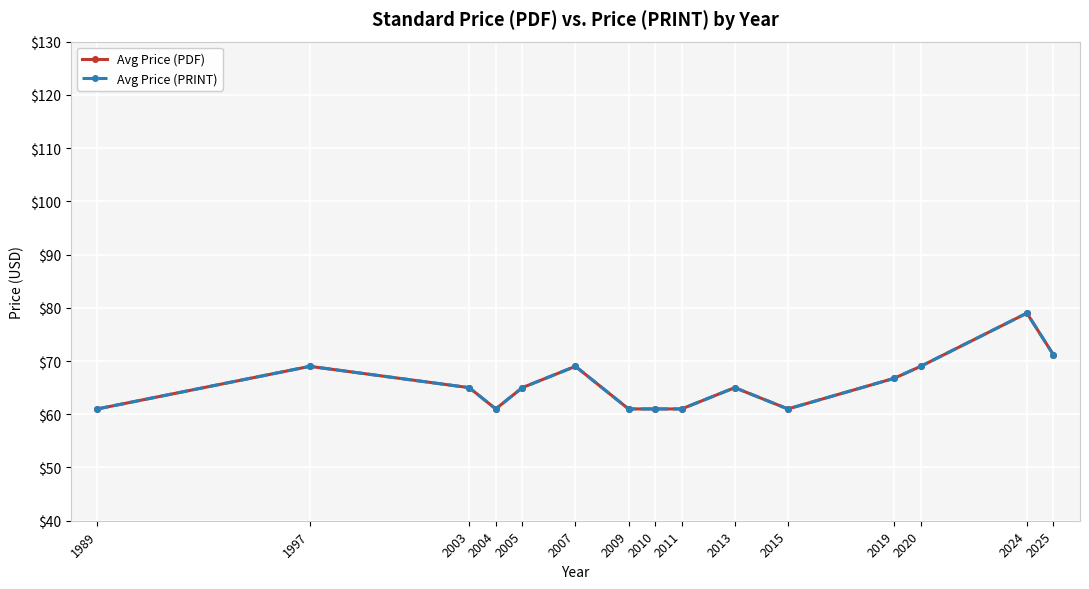

How many Avg Price (PDF) values are between 61 and 69?

13